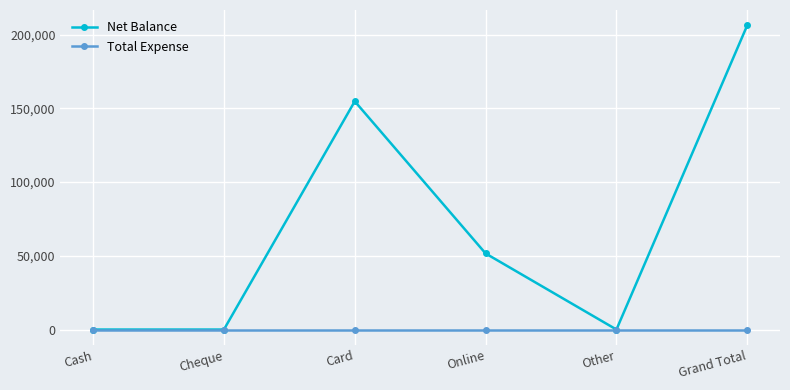

How many series are shown in this chart?

2